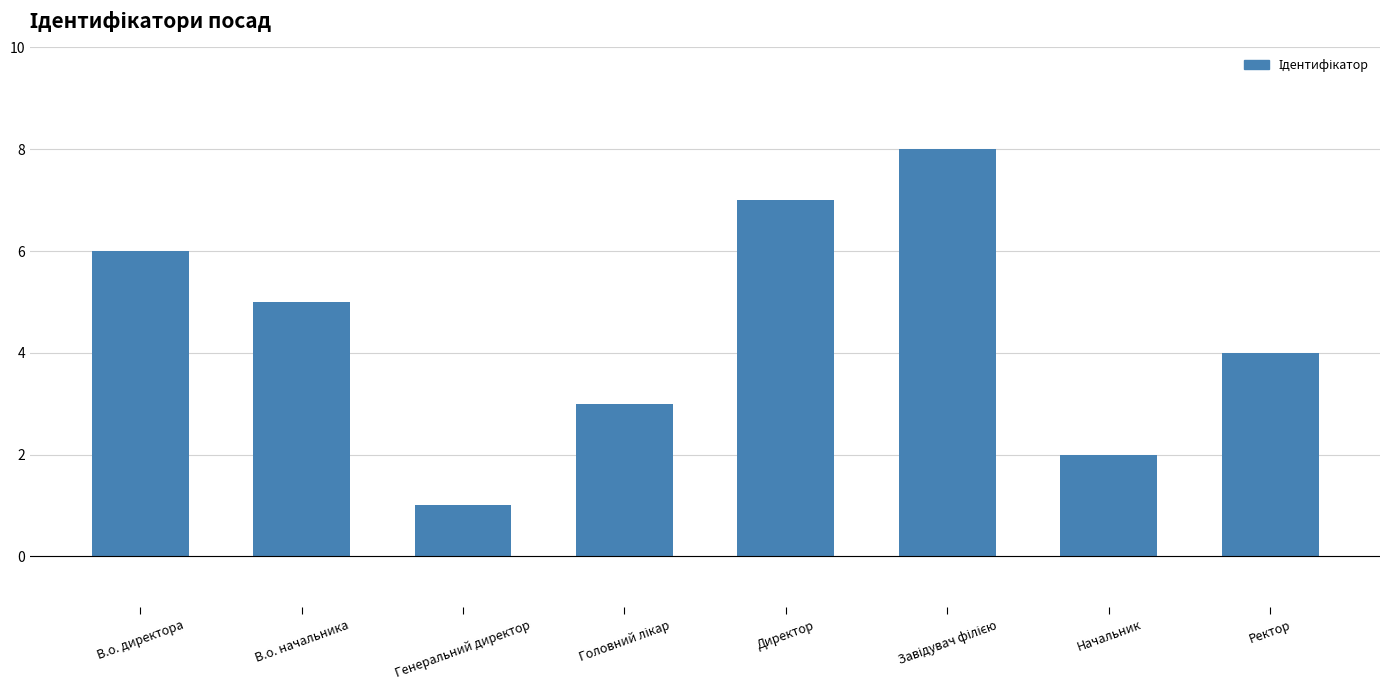

Is it true that the value at В.о. начальника is 2?

False